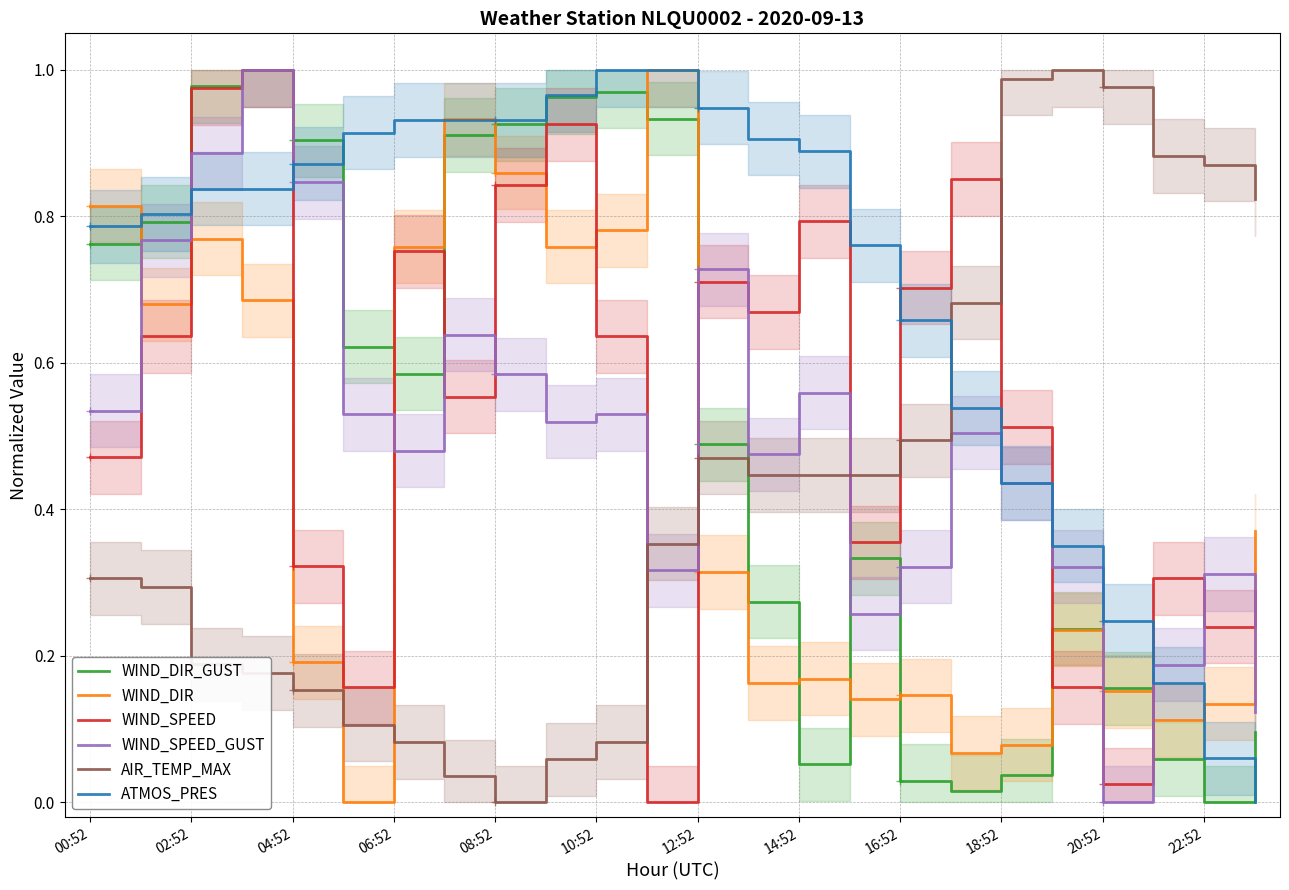

Is the value of AIR_TEMP_MAX at 23 greater than the value of WIND_DIR_GUST at 23?

Yes